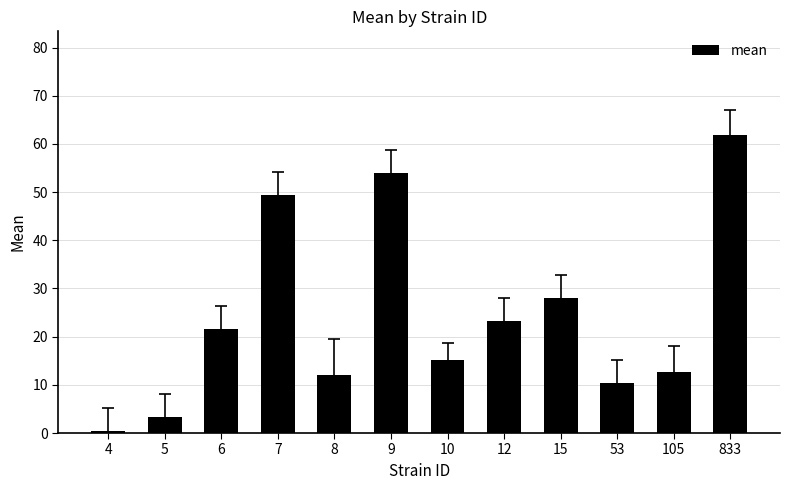

What is the difference between the values at 12 and 4?

22.8